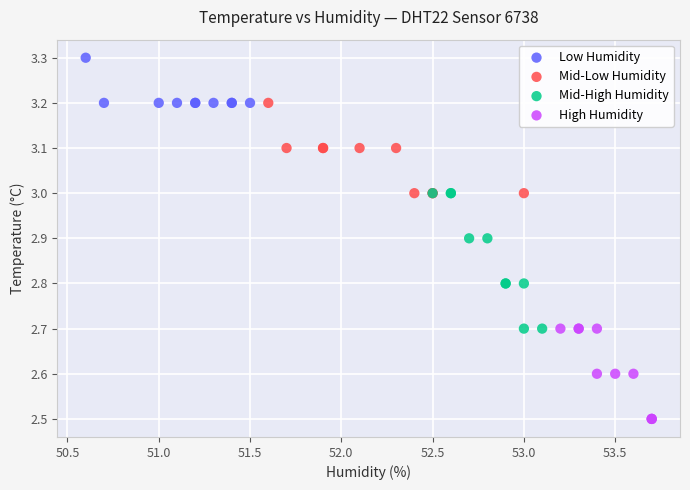

Which series reaches the maximum Y coordinate?

Low Humidity